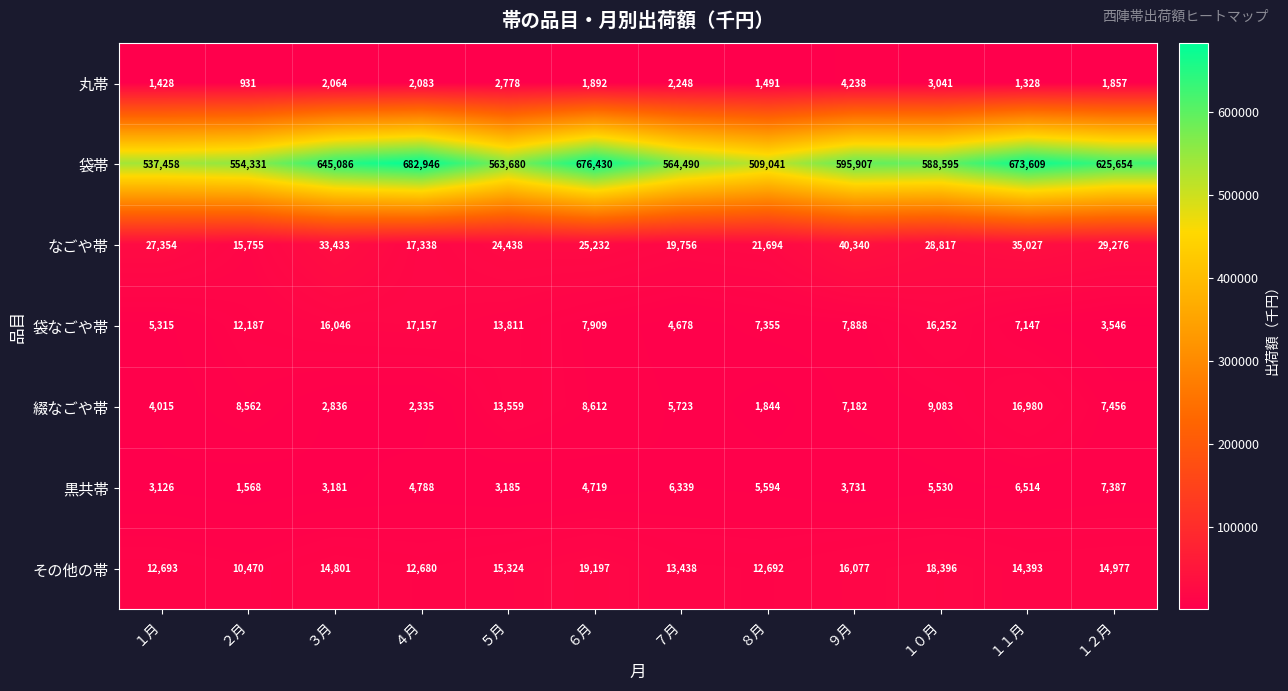

True or false: その他の帯 has a value of 25917 at １２月.

False